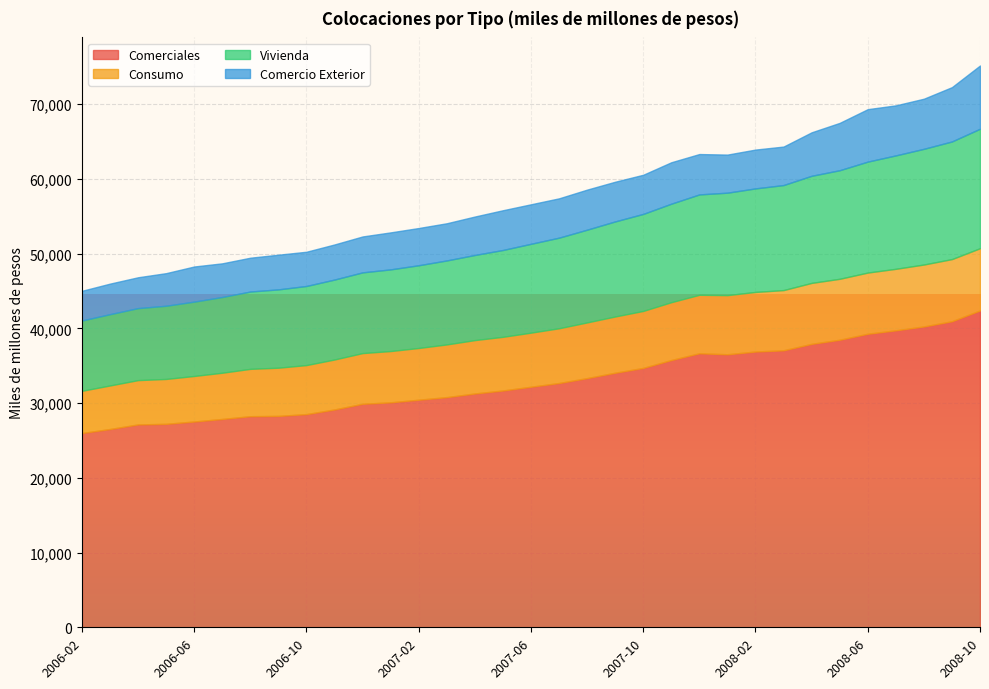

At which category is the sum across all series the highest?

2008-10